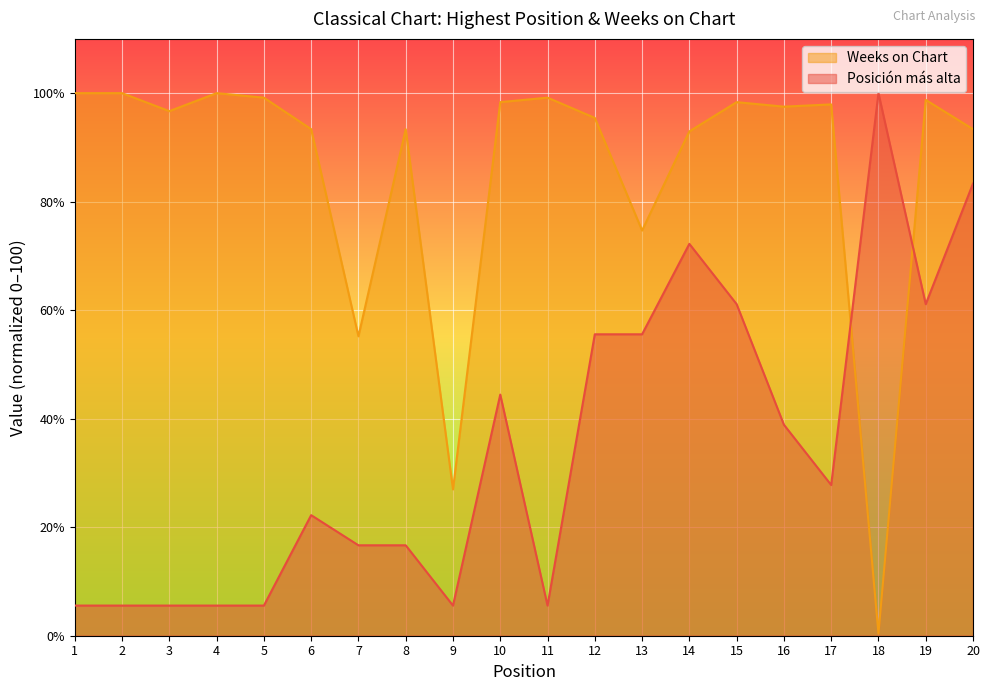

What value does the Posición más alta series have at 12?

55.6